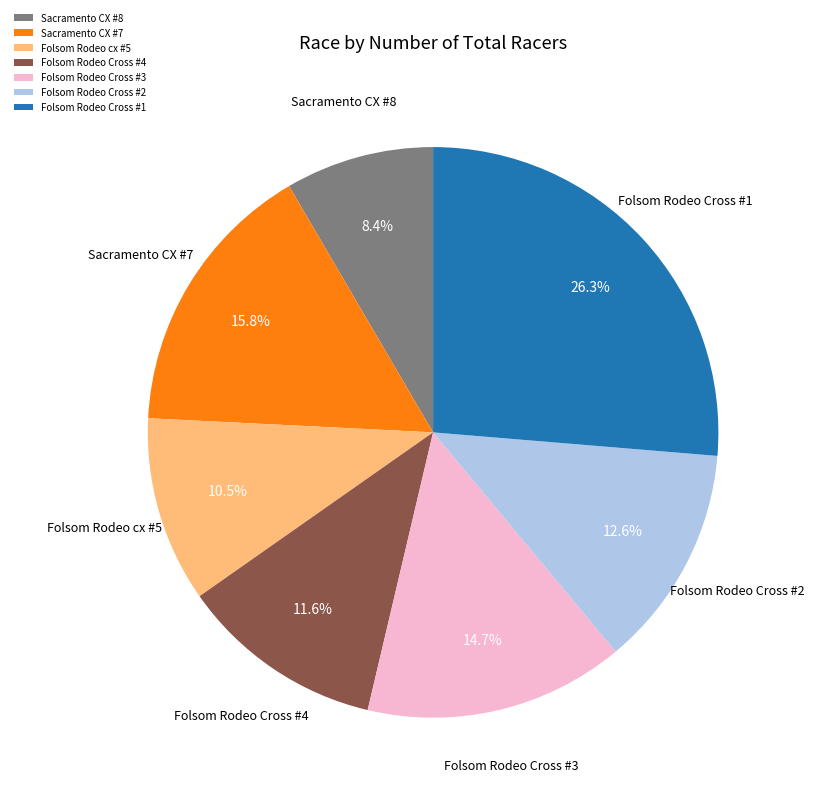

Does Sacramento CX #8 represent more than half of the total?

No